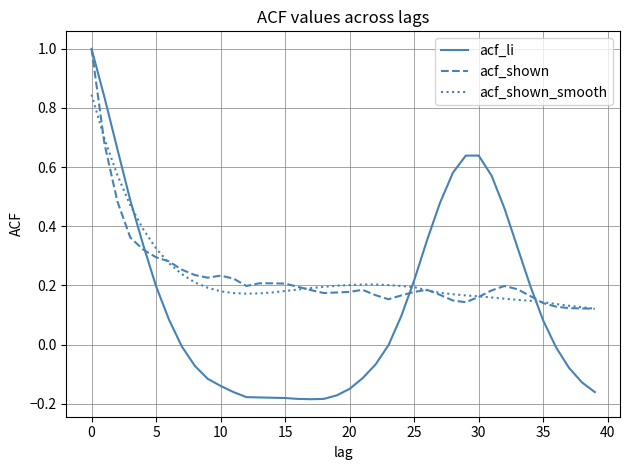

True or false: acf_shown_smooth and acf_li cross at least once.

True